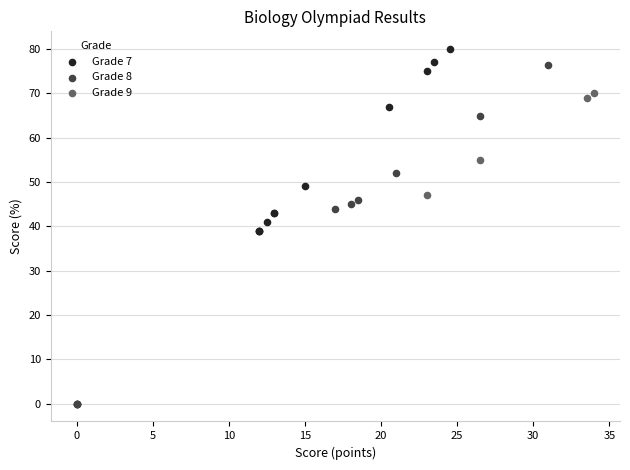

Which series contains the highest Y value?

Grade 7